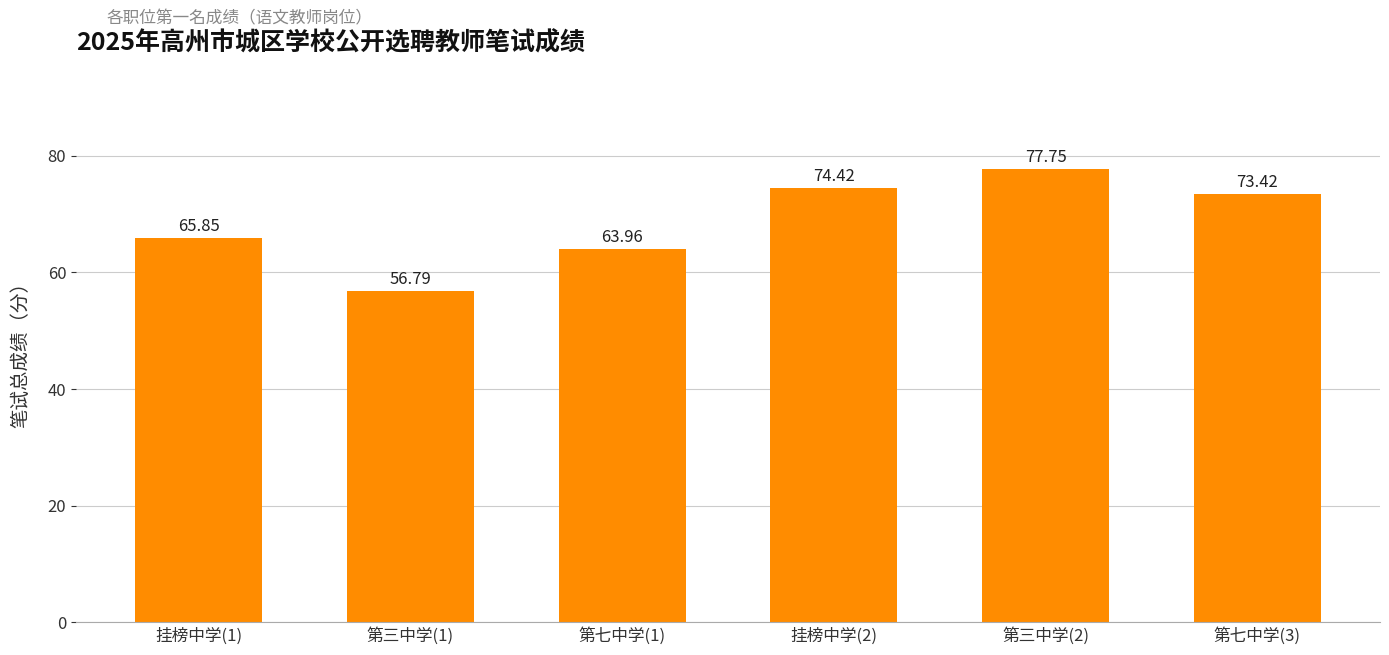

Rank the categories by value from lowest to highest.

第三中学(1), 第七中学(1), 挂榜中学(1), 第七中学(3), 挂榜中学(2), 第三中学(2)